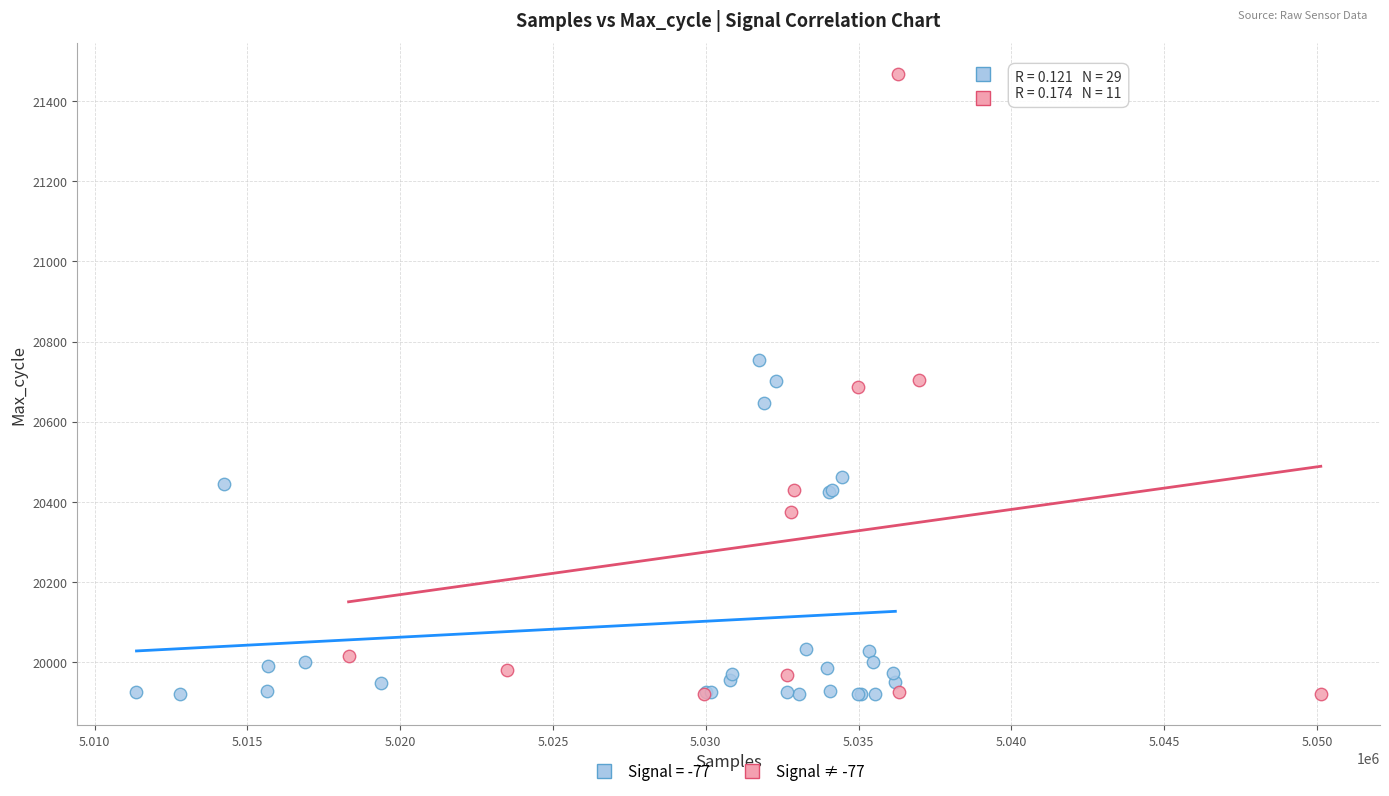

Which series contains the highest Y value?

Signal ≠ -77